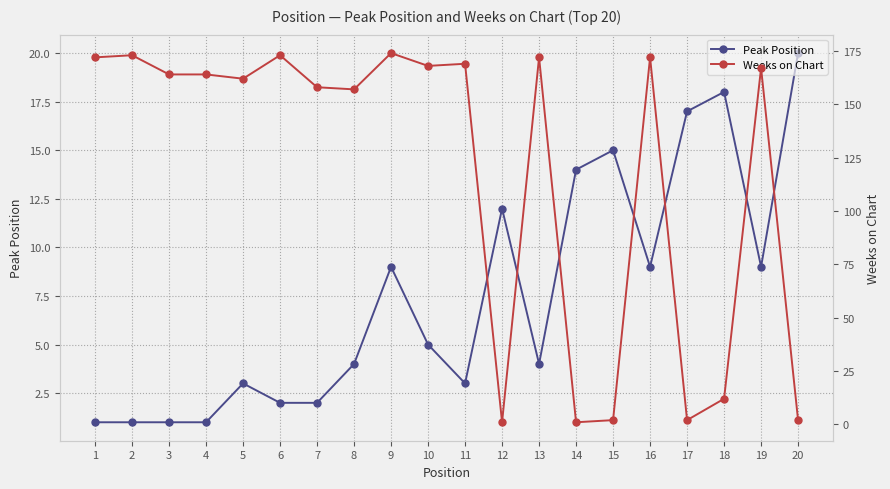

How many intersections are there between Peak Position and Weeks on Chart?

7